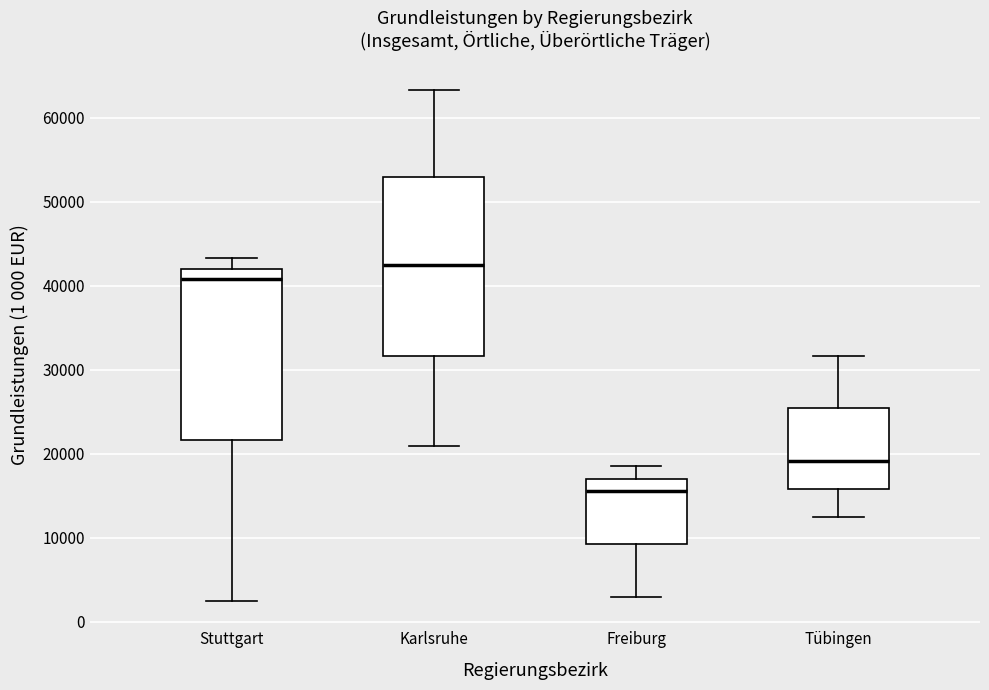

Which box has the lowest median line?

Freiburg